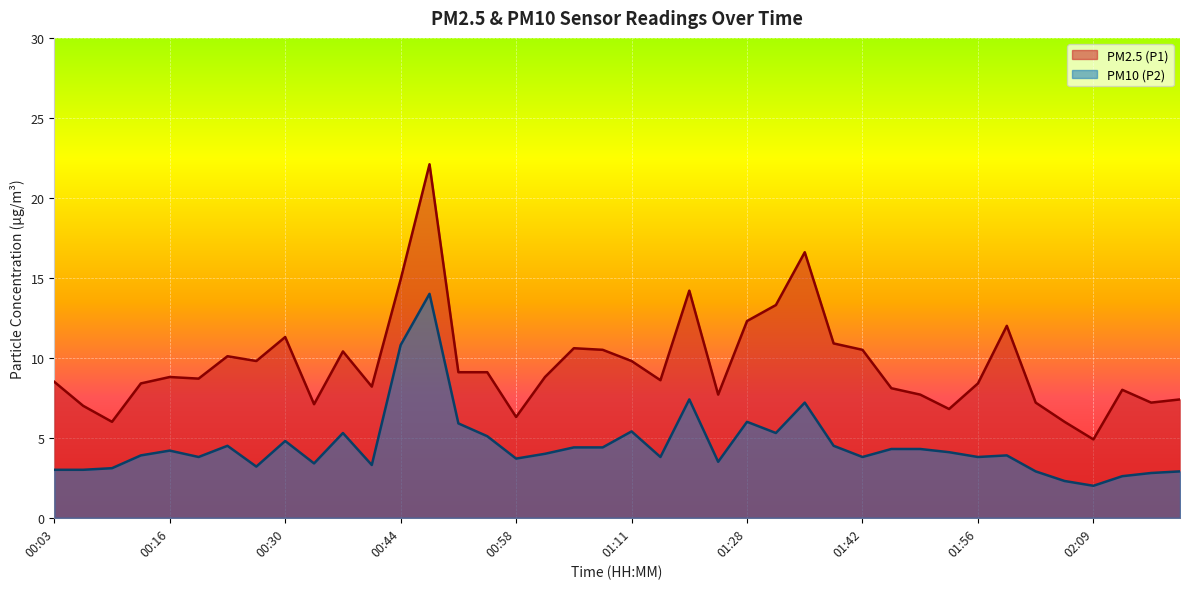

What is the label of the 20th point from the right?

01:11